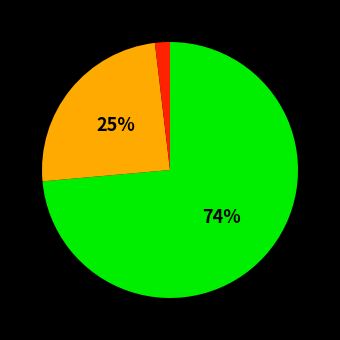

Is there any slice that represents more than half of the pie?

Yes